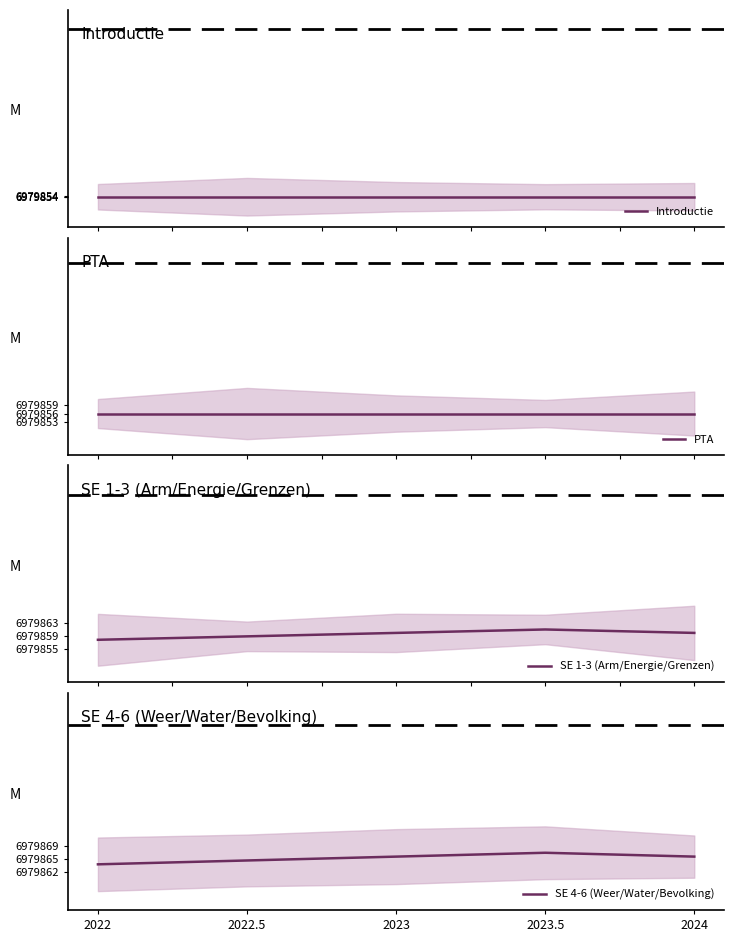

At which label is Introductie closest to 6979854?

2022